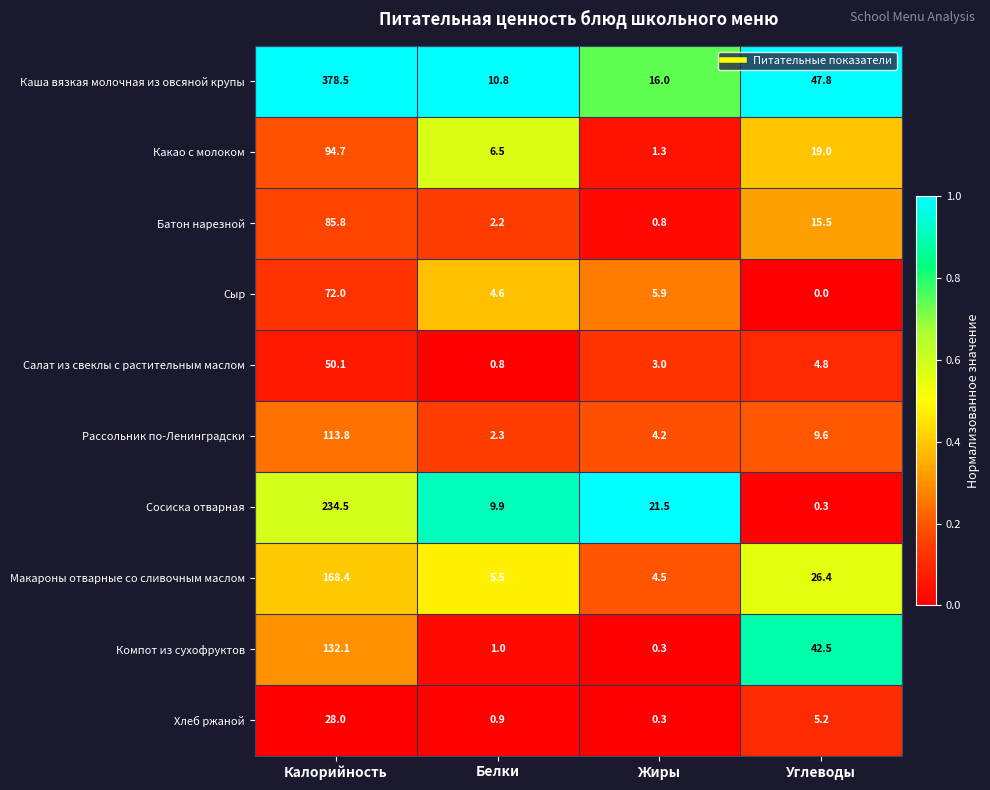

At which category is the sum across all series the highest?

Калорийность